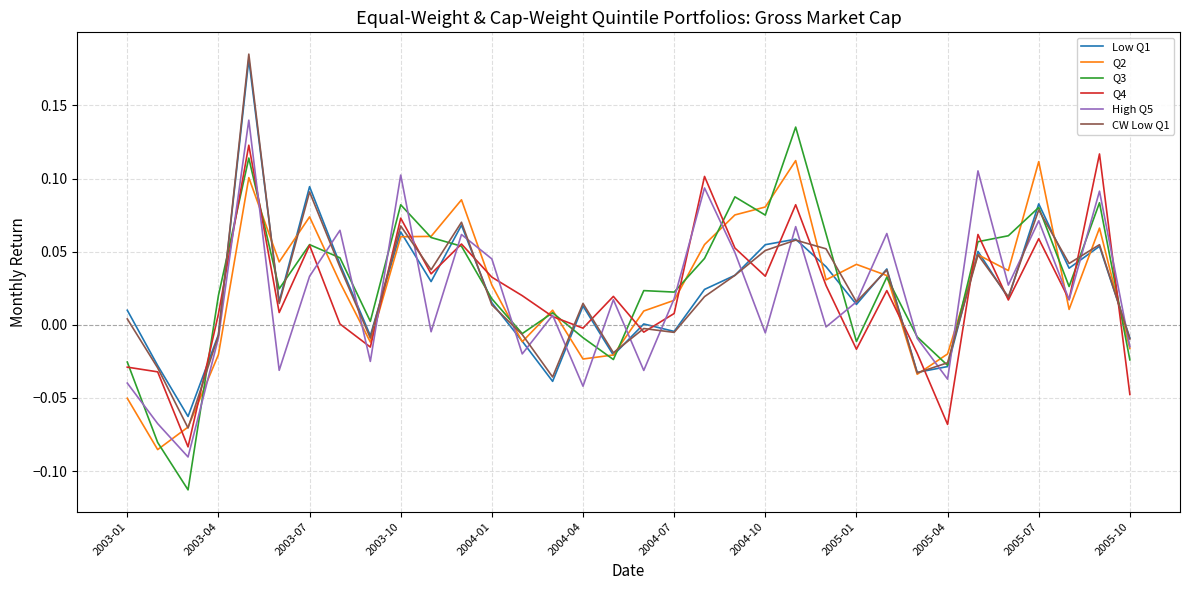

What are all the series names shown in the legend?

Low Q1, Q2, Q3, Q4, High Q5, CW Low Q1